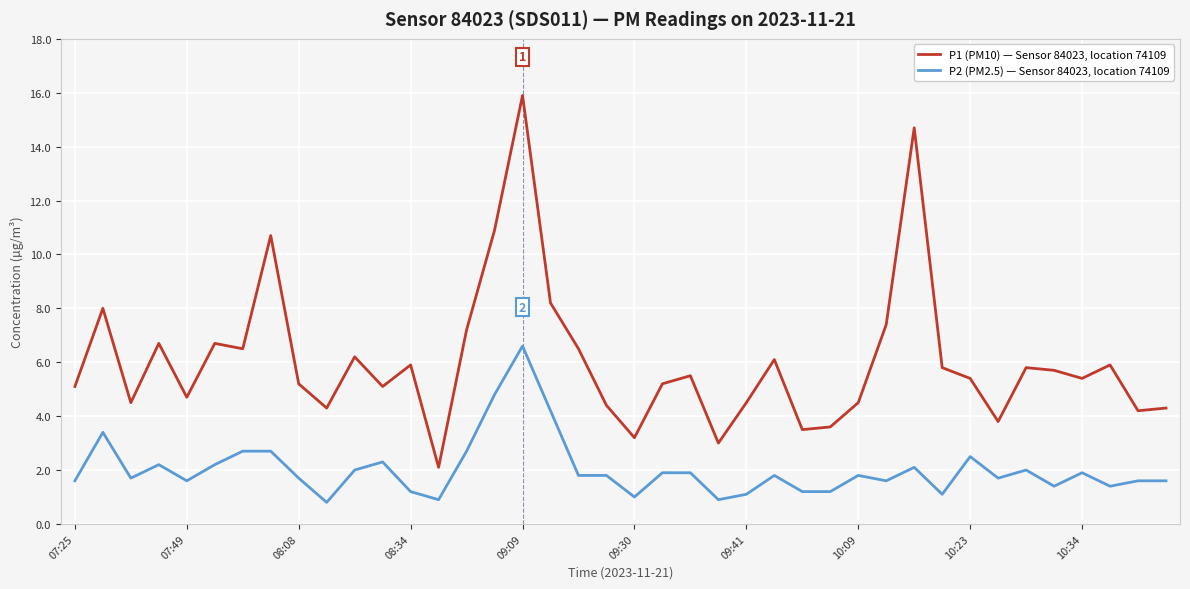

List the series in order of their peak value, highest first.

P1 (PM10) — Sensor 84023, location 74109, P2 (PM2.5) — Sensor 84023, location 74109